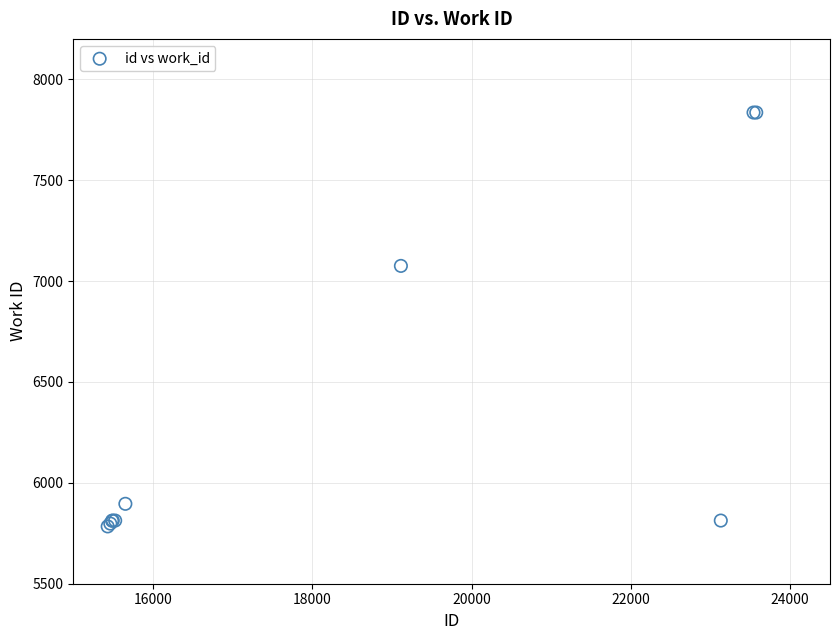

What Y value in the scatter plot is closest to 6809?

7075